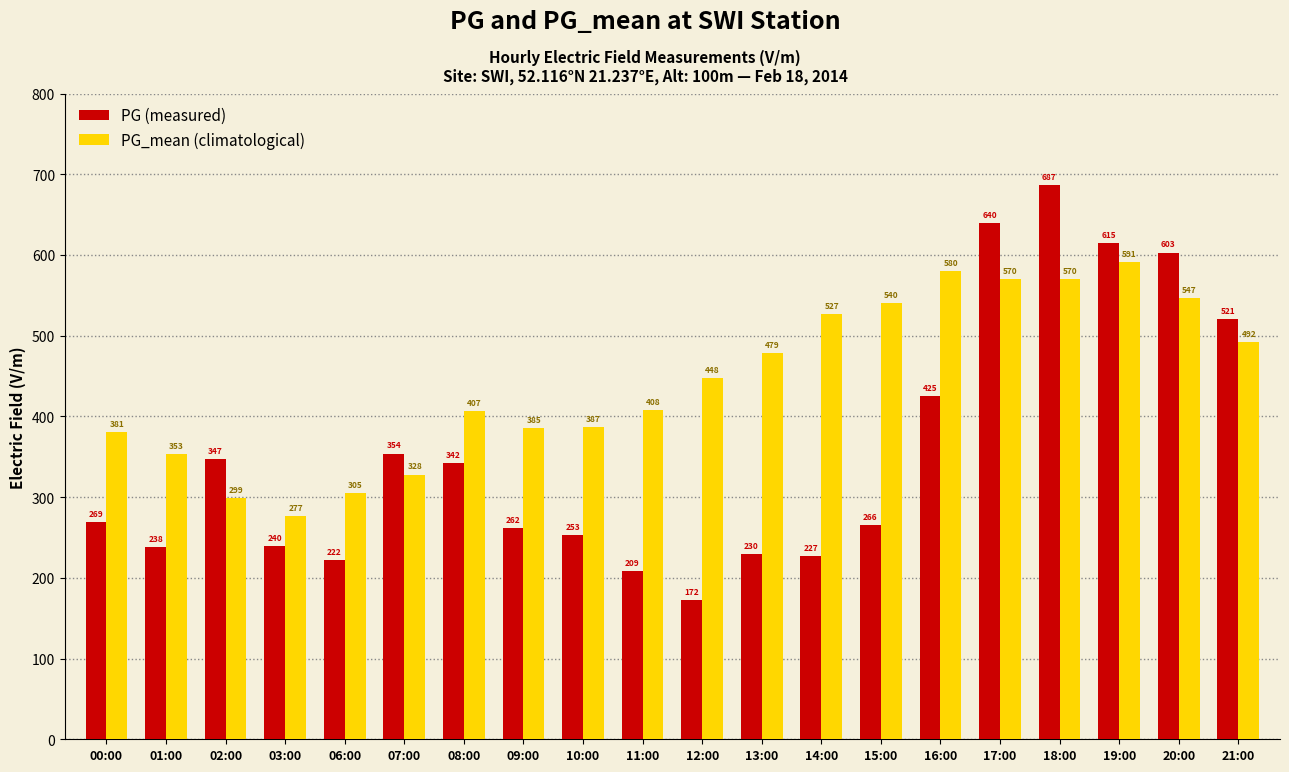

At which category is the sum across all series the highest?

18:00